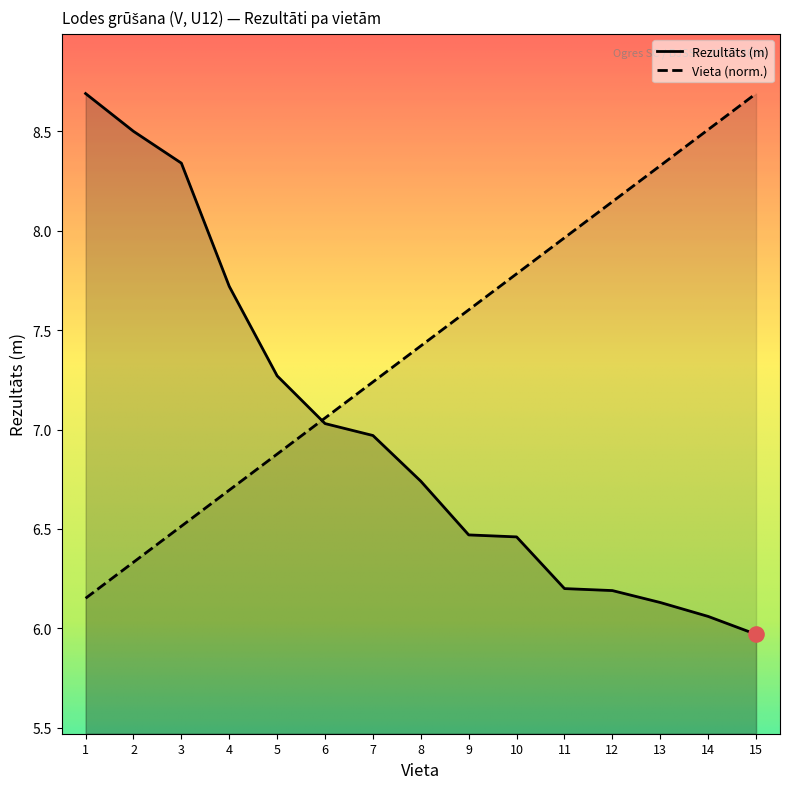

What are all the series names shown in the legend?

Rezultāts, Vieta